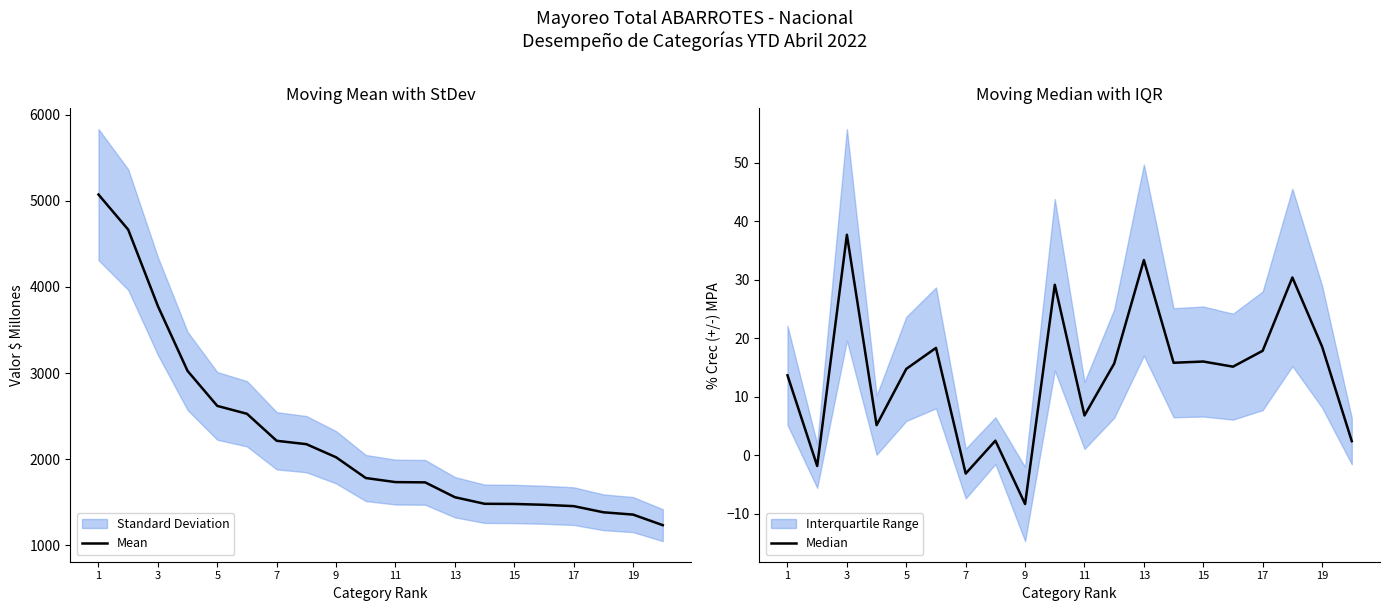

Which has a higher value, 14 or 13?

13